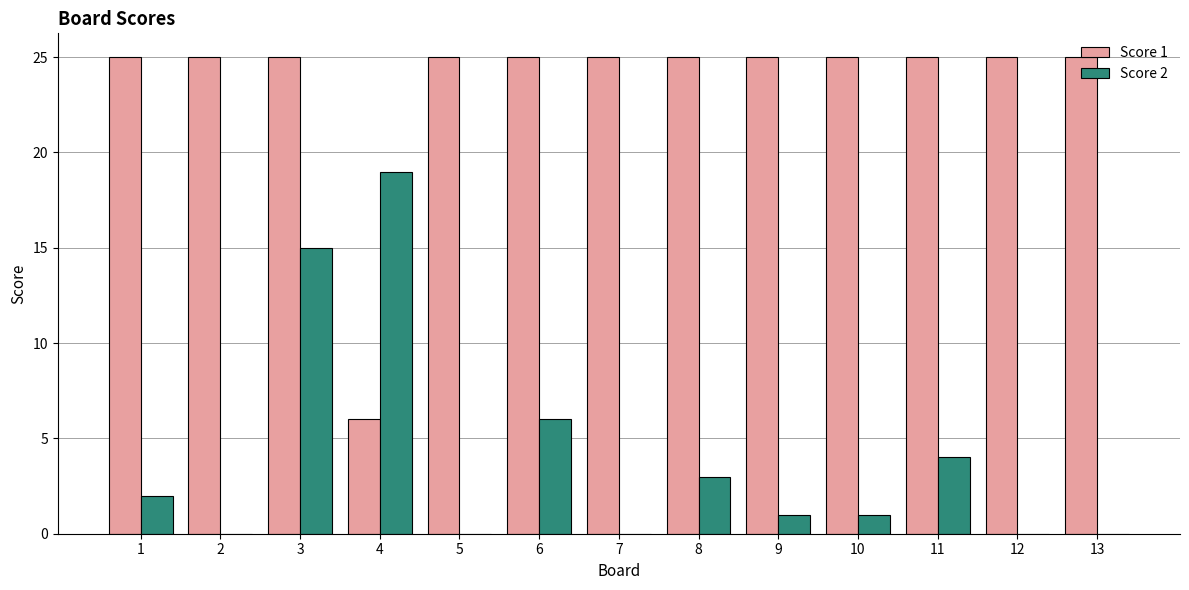

What is the maximum value shown in the chart?

25